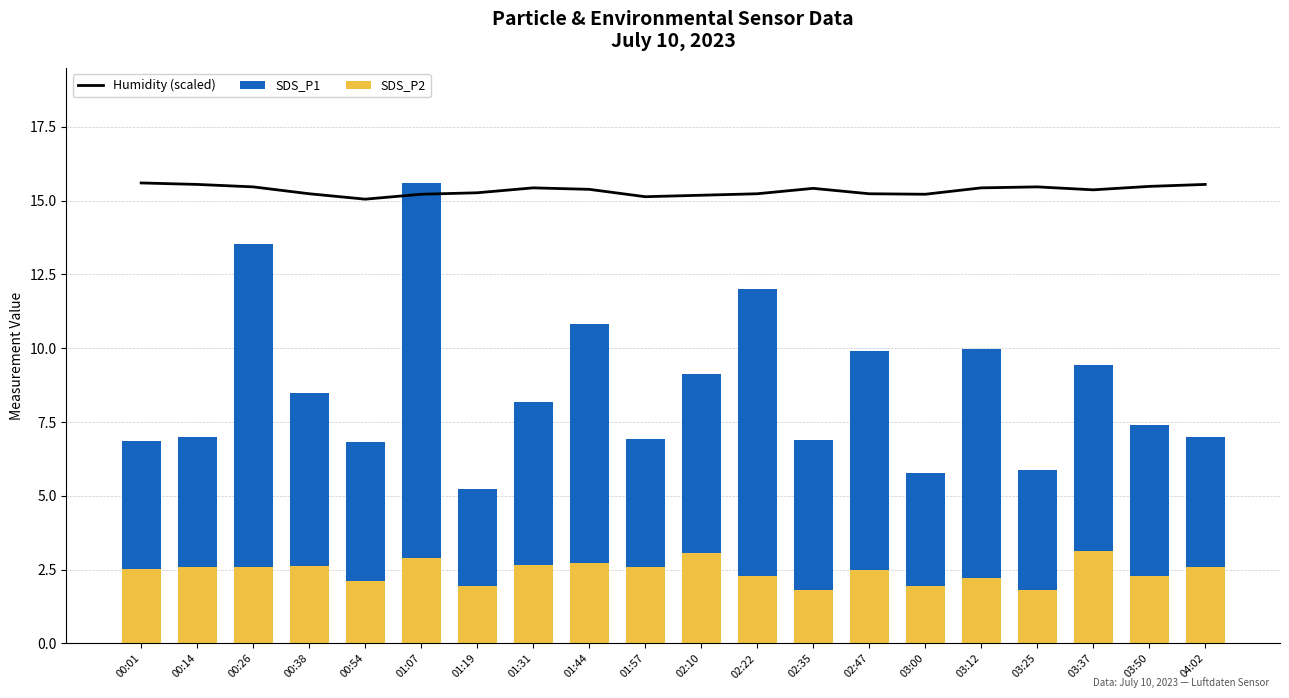

Are the bars horizontal?

No